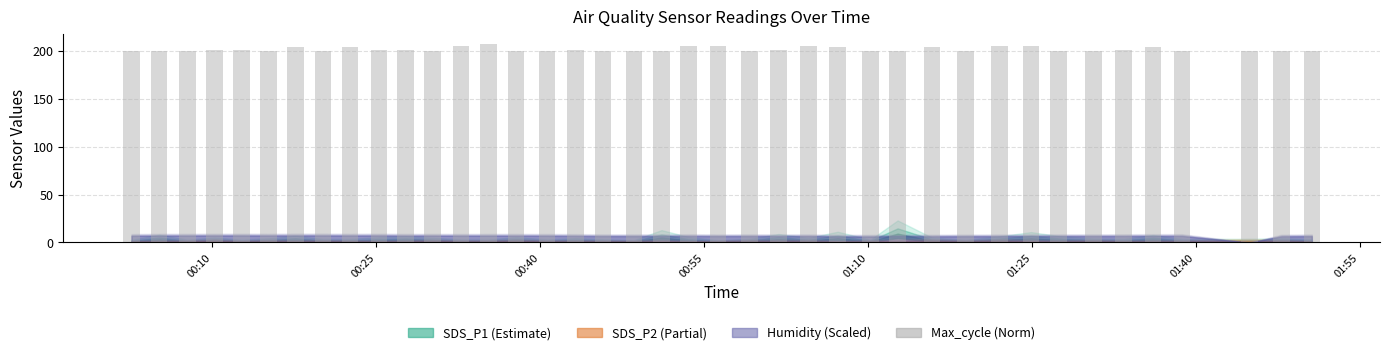

What is the smallest value displayed?

200.3